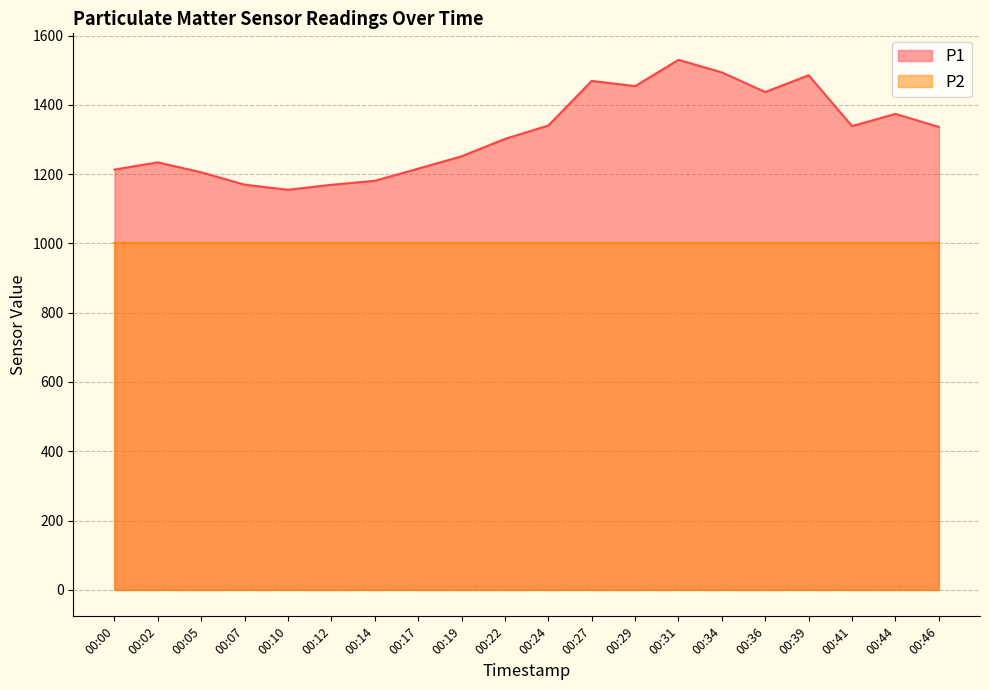

Rank the categories by value from lowest to highest.

00:10, 00:12, 00:07, 00:14, 00:05, 00:00, 00:17, 00:02, 00:19, 00:22, 00:46, 00:41, 00:24, 00:44, 00:36, 00:29, 00:27, 00:39, 00:34, 00:31